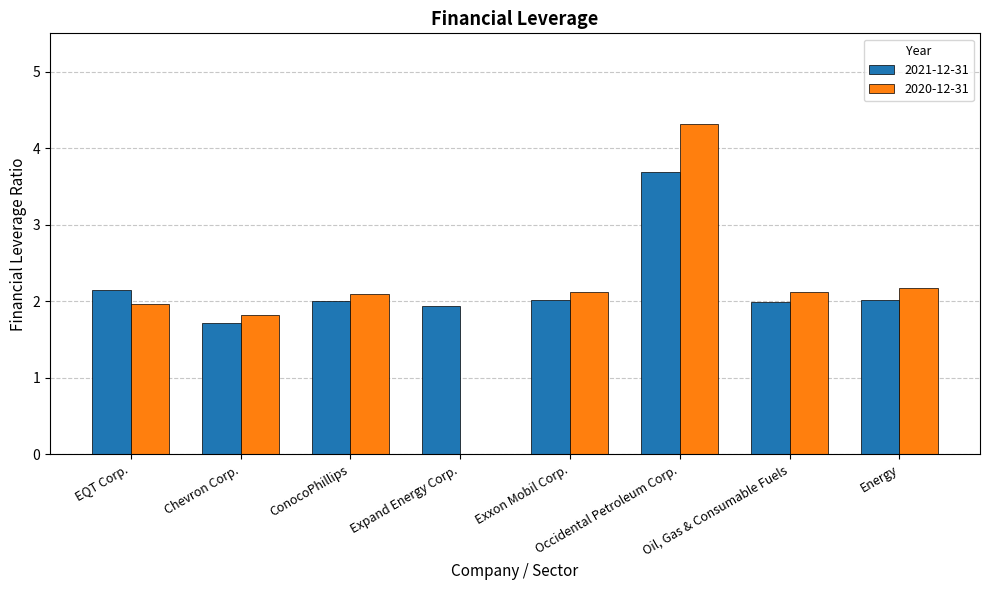

What is the ratio of the value at Energy to the value at Chevron Corp.?

1.2